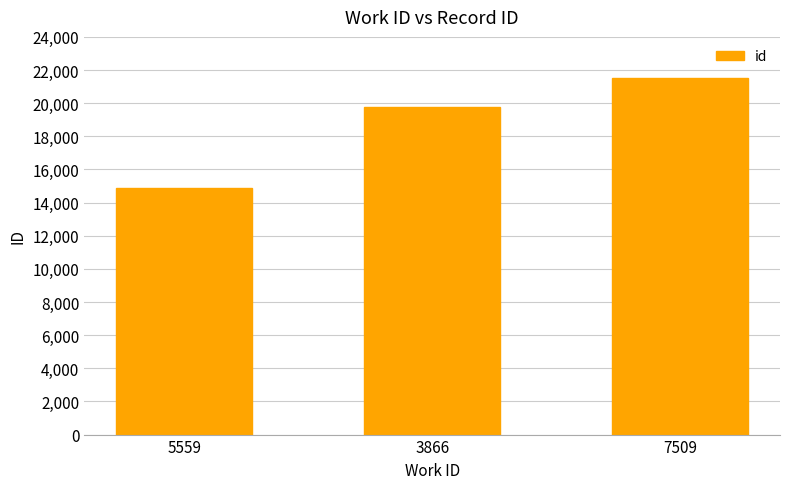

Which category has the lowest value across all series?

5559